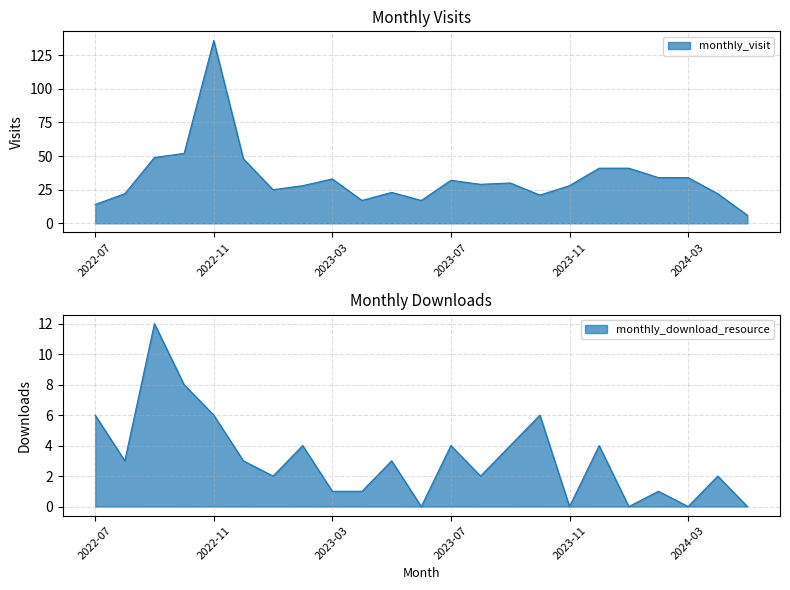

What is the difference between the monthly_download_resource values at 2023-07 and 2023-03?

3